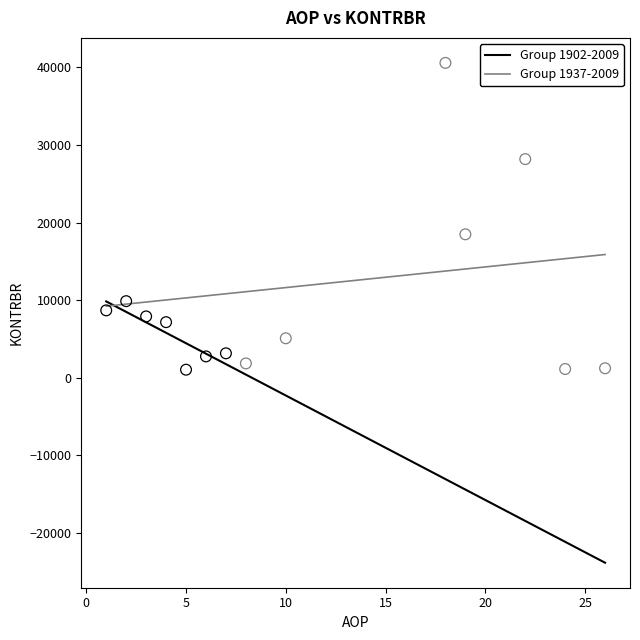

Which series reaches the maximum Y coordinate?

Group 1937-2009